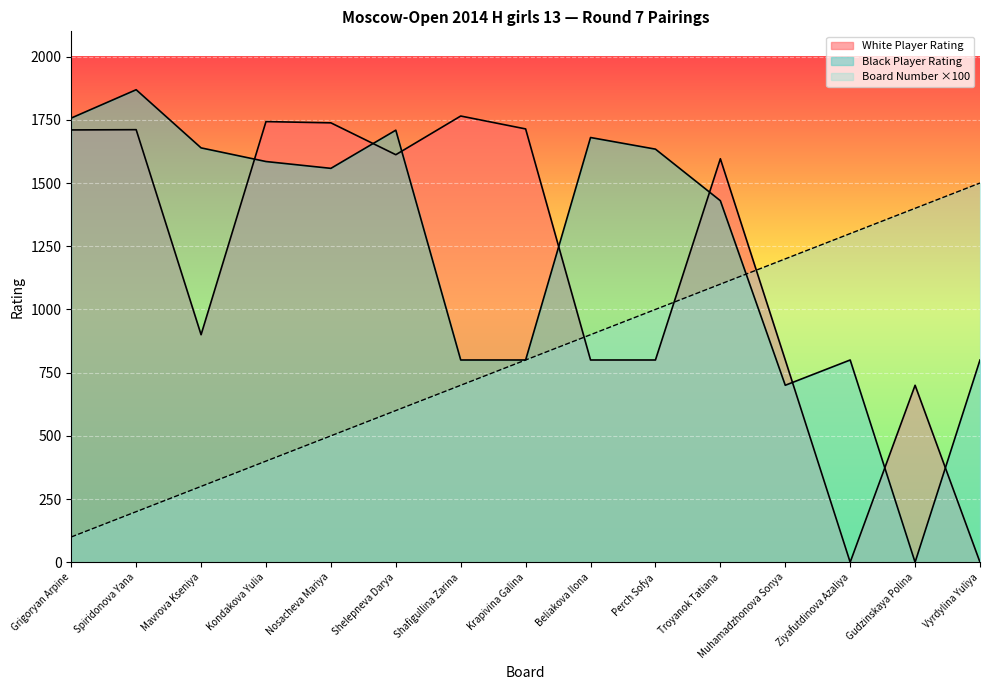

How many distinct data groups are displayed?

3